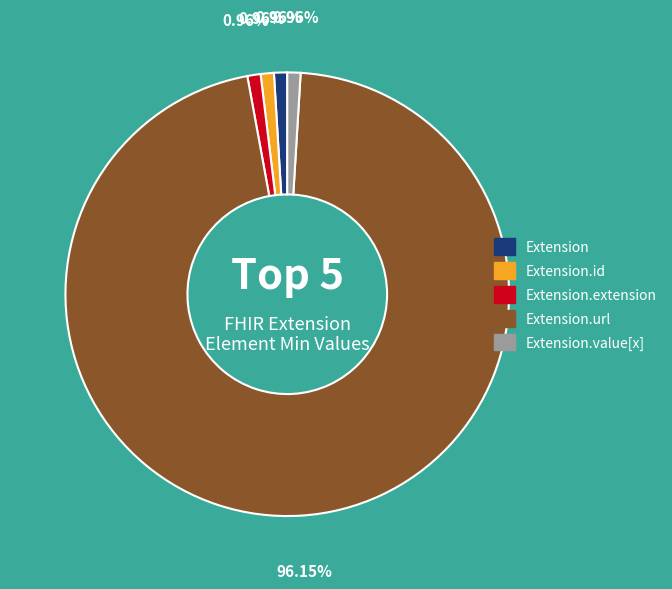

Is there any slice that represents more than half of the pie?

Yes